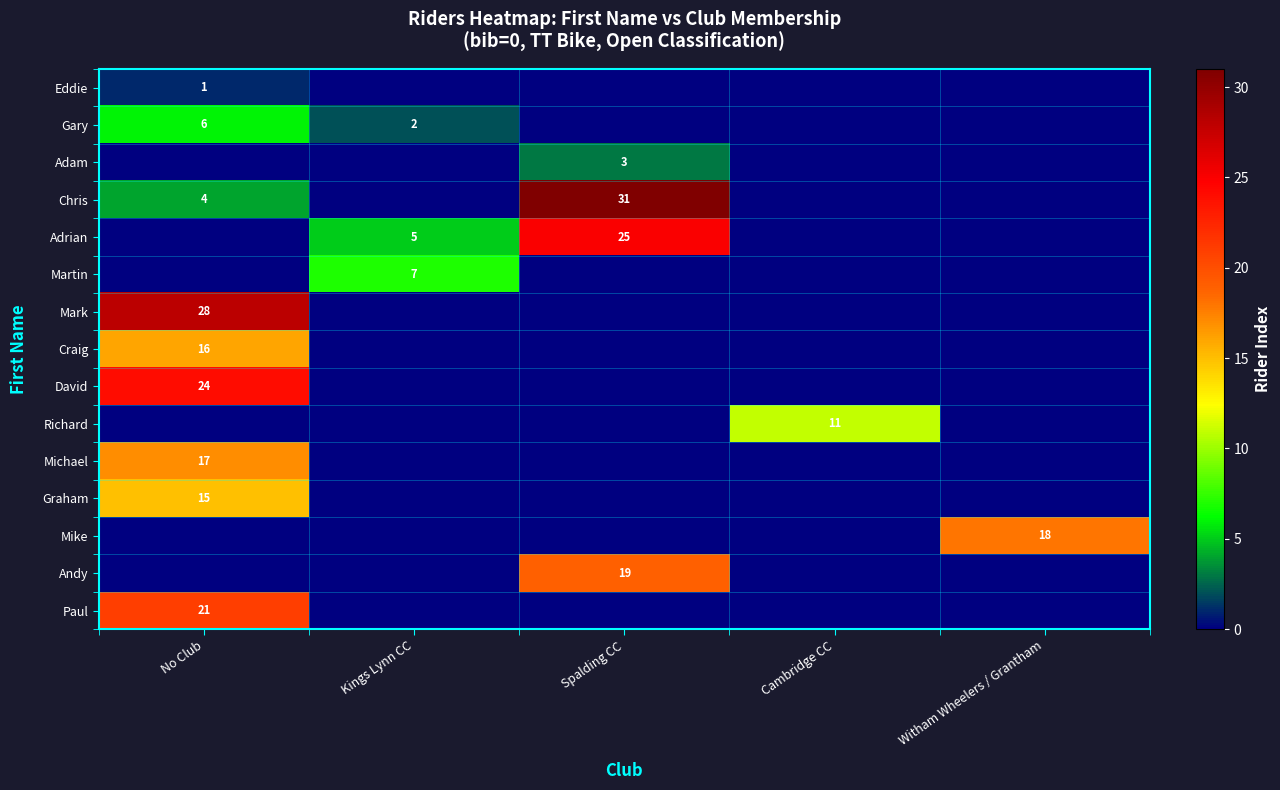

Which category has the highest value across all series?

Spalding CC